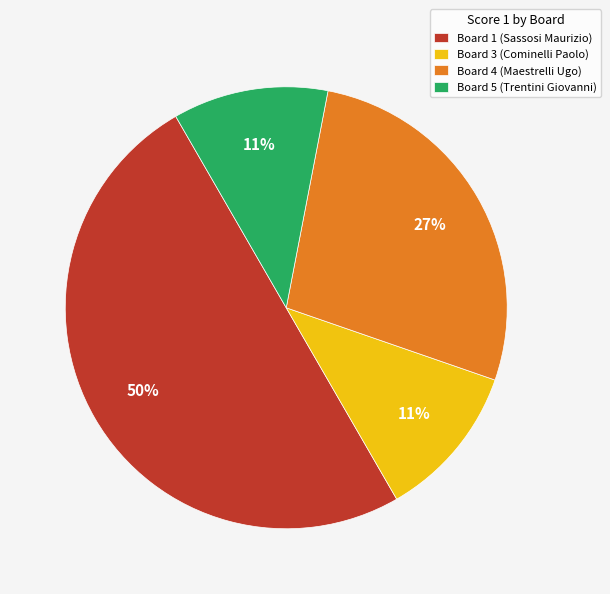

Does Board 4 (Maestrelli Ugo) account for over 50% of the chart?

No